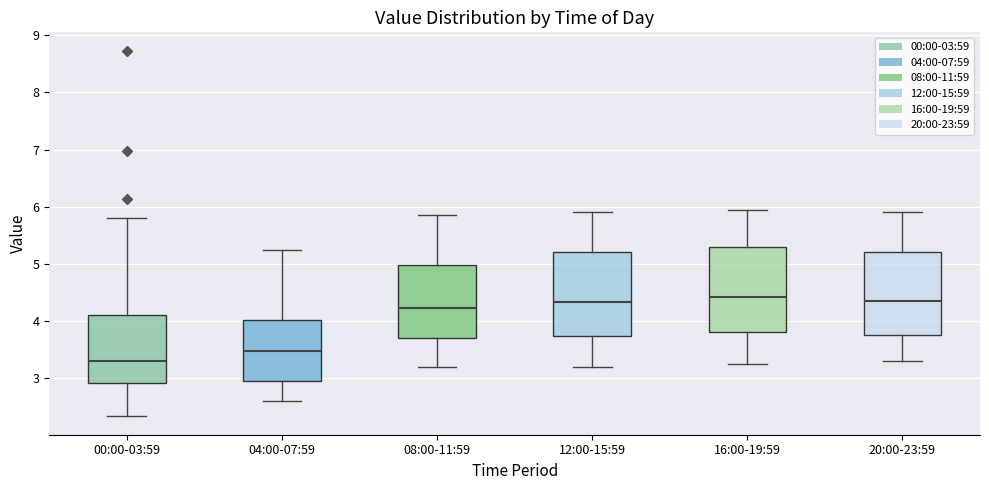

Reading left to right, read every box against the y-axis: the position of its median line, the range the box covers, and the ends of its whiskers. The values are not printed on the chart, so give them approximately, as read against the axis.

00:00-03:59: median 3.3, box 2.9 to 4.1, whiskers 2.3 to 5.8
04:00-07:59: median 3.5, box 3.0 to 4.0, whiskers 2.6 to 5.3
08:00-11:59: median 4.2, box 3.7 to 5.0, whiskers 3.2 to 5.9
12:00-15:59: median 4.3, box 3.7 to 5.2, whiskers 3.2 to 5.9
16:00-19:59: median 4.4, box 3.8 to 5.3, whiskers 3.3 to 6.0
20:00-23:59: median 4.4, box 3.8 to 5.2, whiskers 3.3 to 5.9